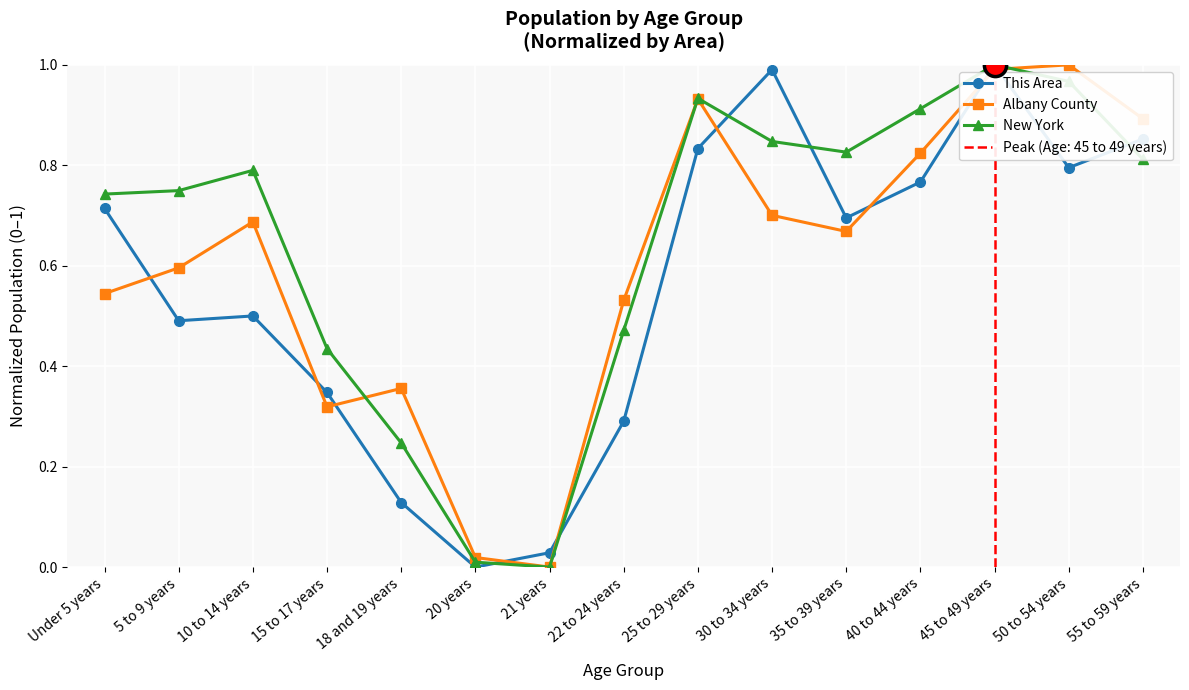

Is it true that This Area equals 0.3 at 30 to 34 years?

False